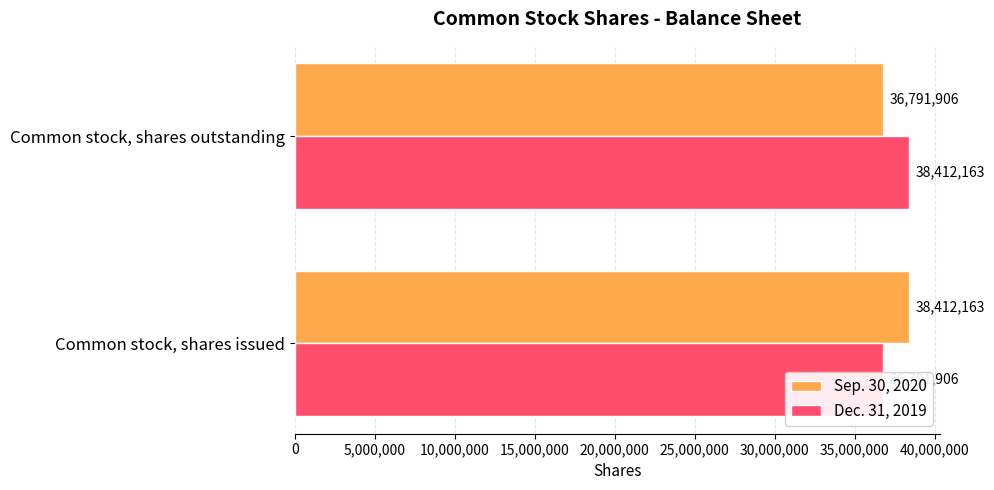

At how many categories does at least one series exceed 38388804?

2